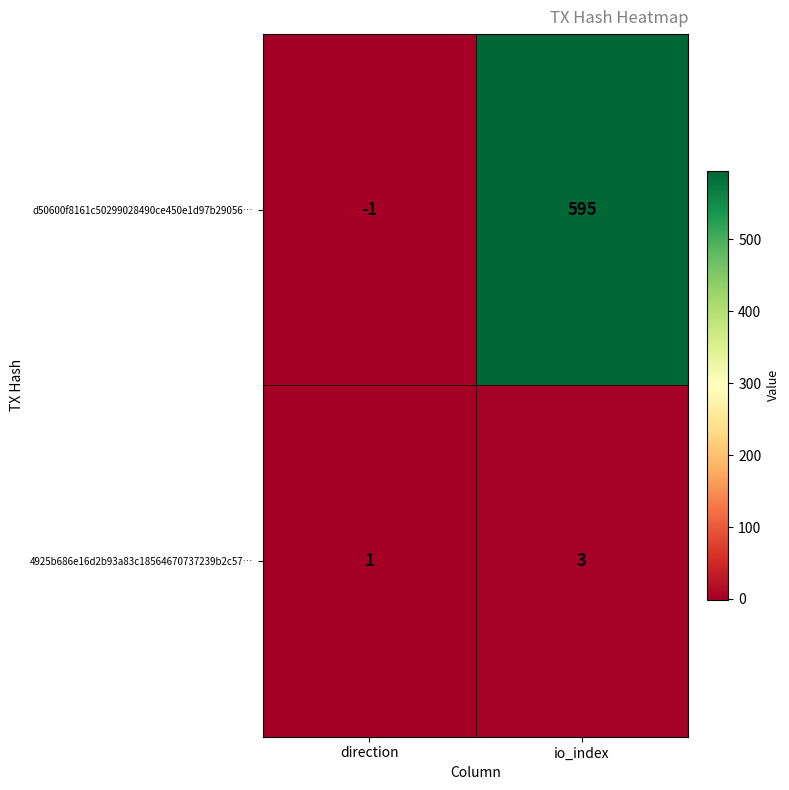

The value of d50600f8161c50299028490ce450e1d97b29056… at io_index is 595. True or false?

True